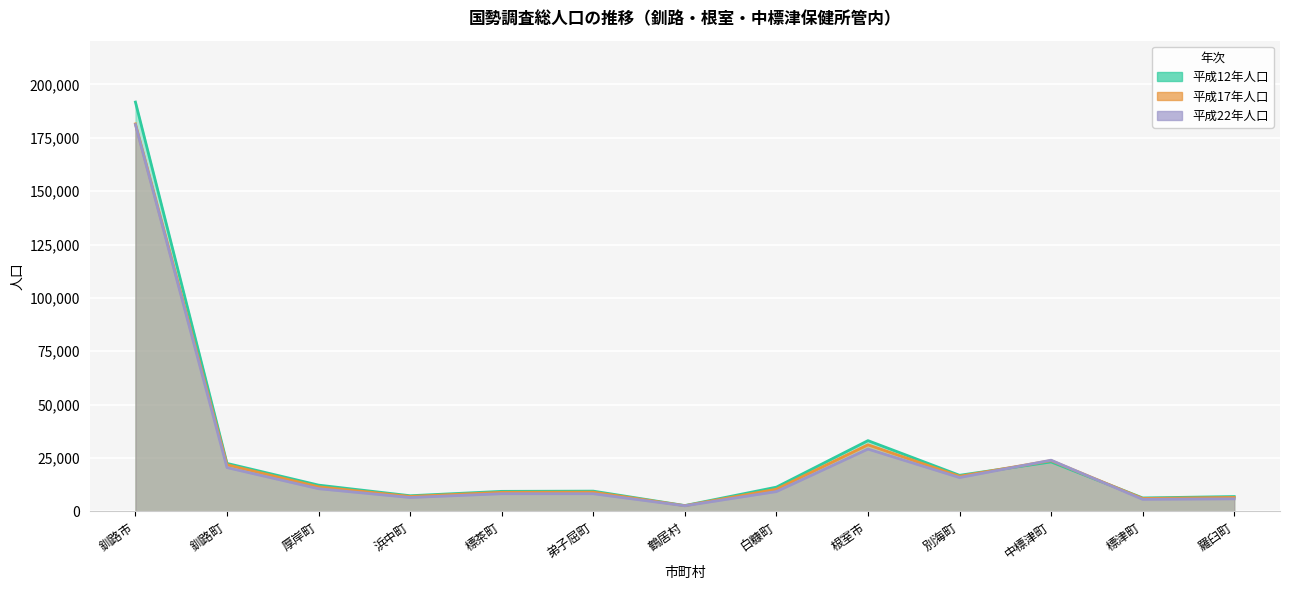

What is the label of the 1st point from the left?

釧路市